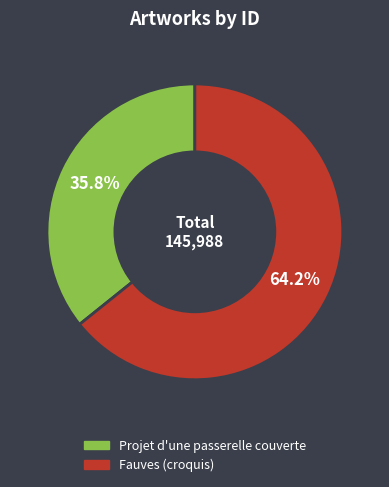

True or false: Fauves (croquis) accounts for 57% of the total.

False